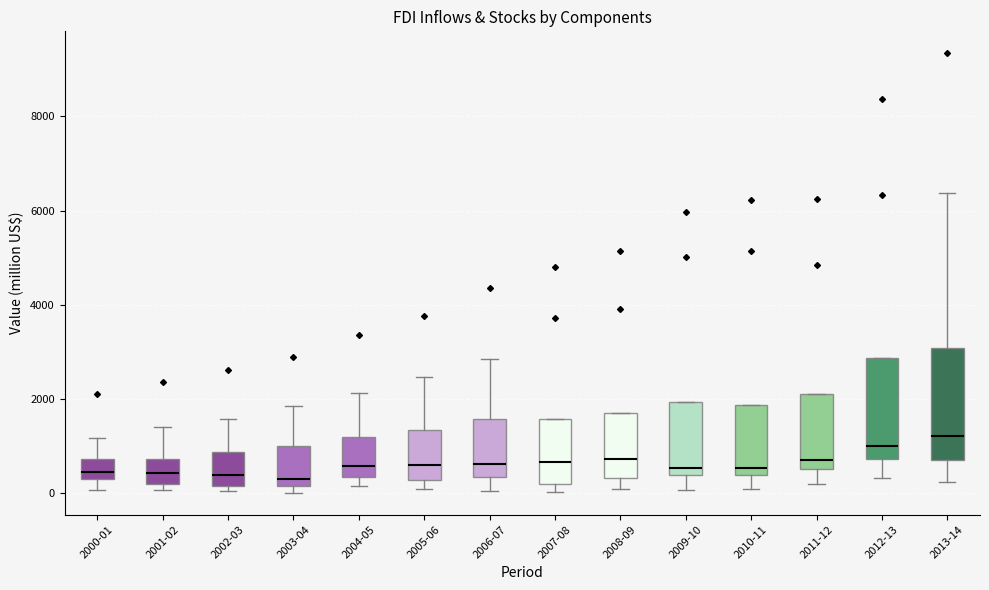

Which box is the tallest, from its lower edge to its upper edge?

2013-14